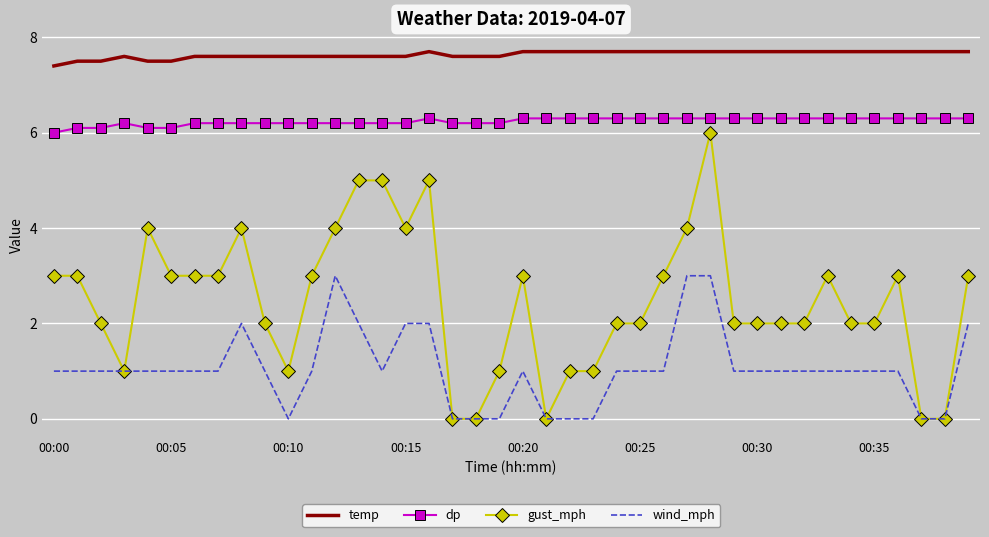

How many distinct data groups are displayed?

4